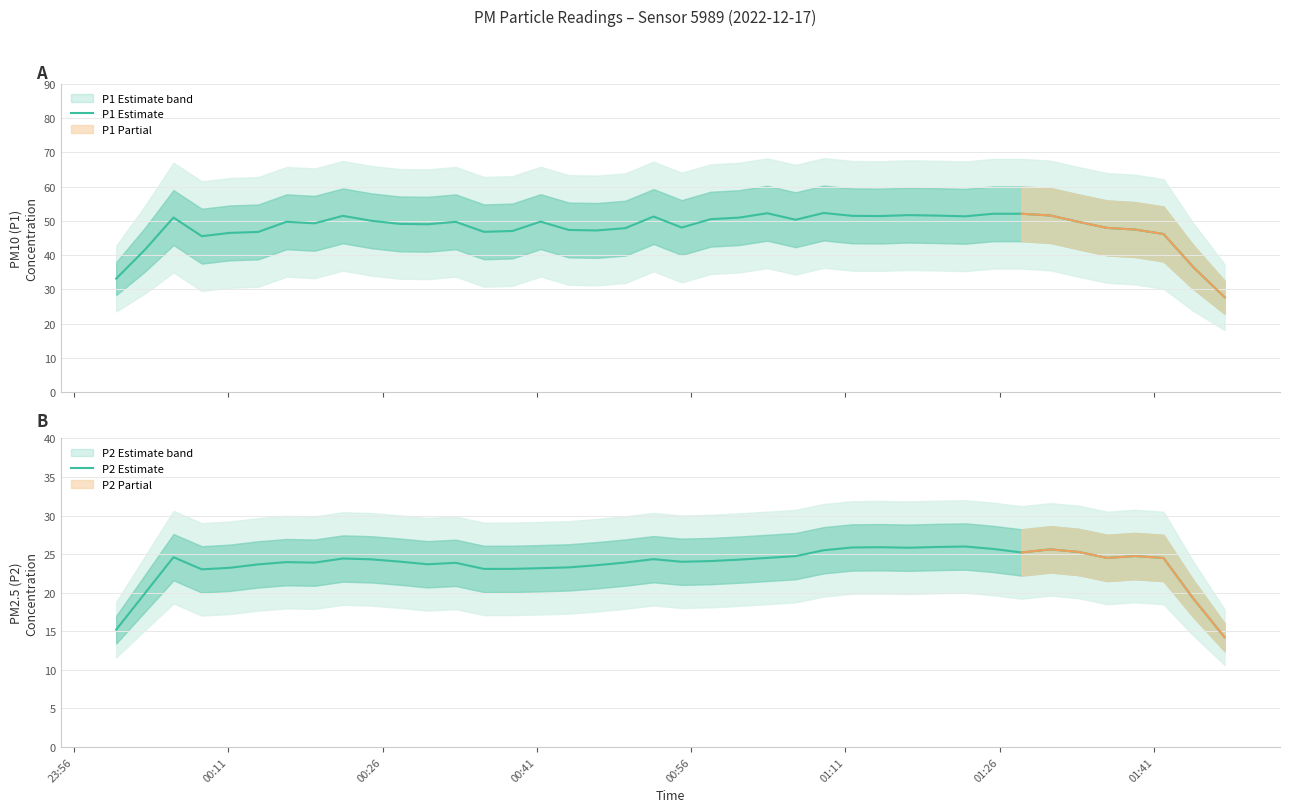

True or false: P2 Estimate and P1 Estimate cross at least once.

False